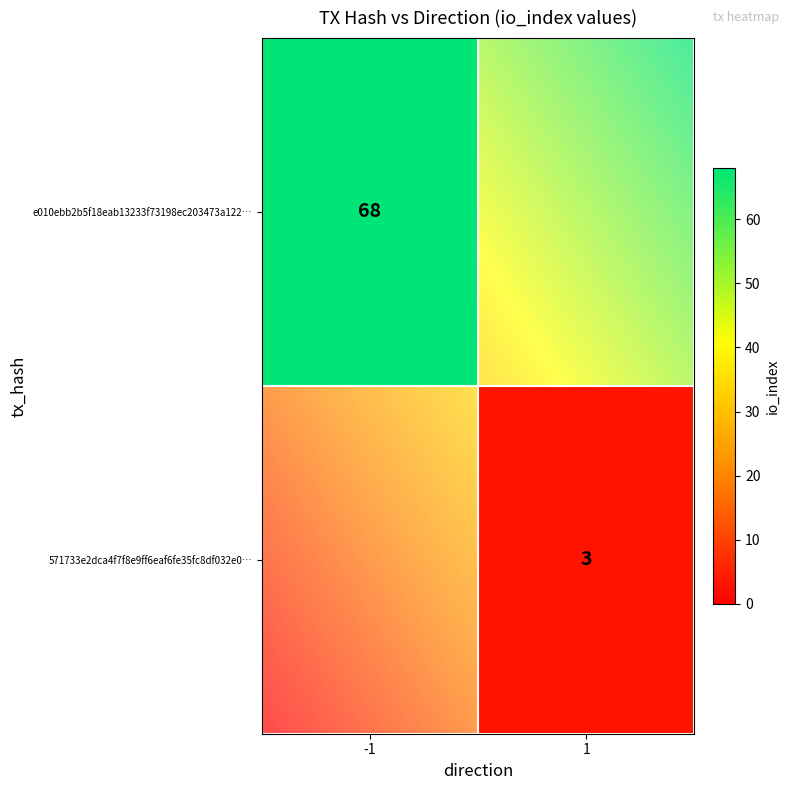

Between direction and io_index, which is larger?

io_index